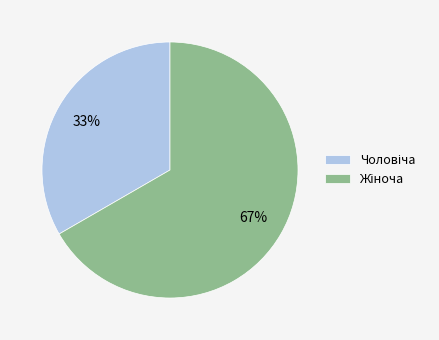

How many slices are in this pie chart?

2